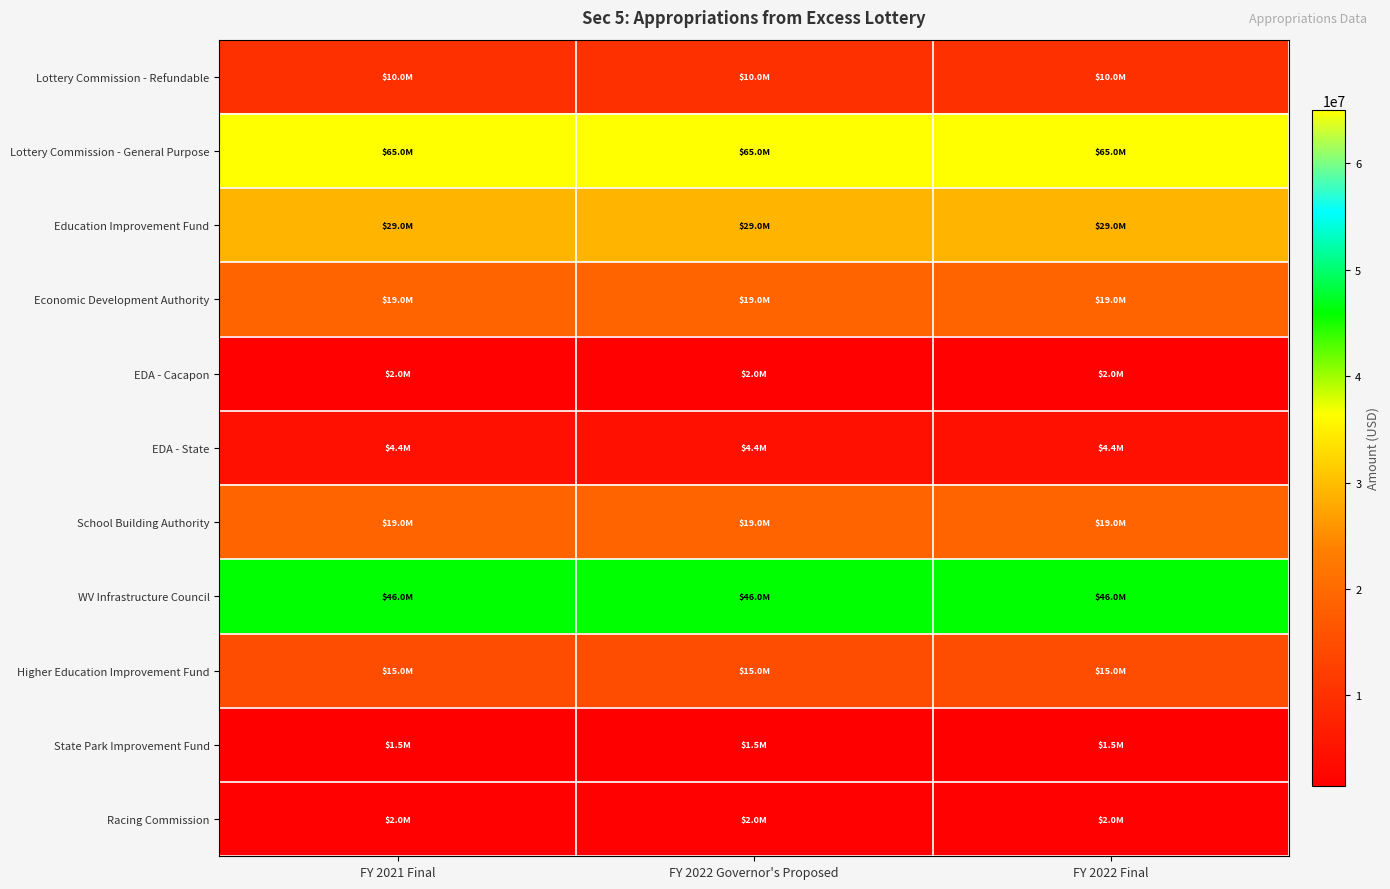

Reading left to right, transcribe all the data shown in this chart.

Lottery Commission - Refundable: FY 2021 Final=10000000	FY 2022 Governor's Proposed=10000000	FY 2022 Final=10000000
Lottery Commission - General Purpose: FY 2021 Final=65000000	FY 2022 Governor's Proposed=65000000	FY 2022 Final=65000000
Education Improvement Fund: FY 2021 Final=29000000	FY 2022 Governor's Proposed=29000000	FY 2022 Final=29000000
Economic Development Authority: FY 2021 Final=19000000	FY 2022 Governor's Proposed=19000000	FY 2022 Final=19000000
EDA - Cacapon: FY 2021 Final=2032000	FY 2022 Governor's Proposed=2032000	FY 2022 Final=2032000
EDA - State: FY 2021 Final=4395000	FY 2022 Governor's Proposed=4395000	FY 2022 Final=4395000
School Building Authority: FY 2021 Final=19000000	FY 2022 Governor's Proposed=19000000	FY 2022 Final=19000000
WV Infrastructure Council: FY 2021 Final=46000000	FY 2022 Governor's Proposed=46000000	FY 2022 Final=46000000
Higher Education Improvement Fund: FY 2021 Final=15000000	FY 2022 Governor's Proposed=15000000	FY 2022 Final=15000000
State Park Improvement Fund: FY 2021 Final=1505000	FY 2022 Governor's Proposed=1505000	FY 2022 Final=1505000
Racing Commission: FY 2021 Final=2000000	FY 2022 Governor's Proposed=2000000	FY 2022 Final=2000000